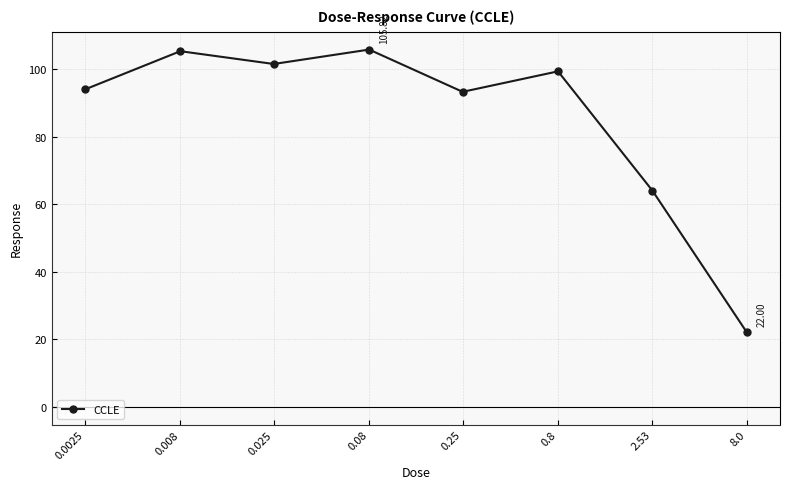

How many data points does each series have?

8